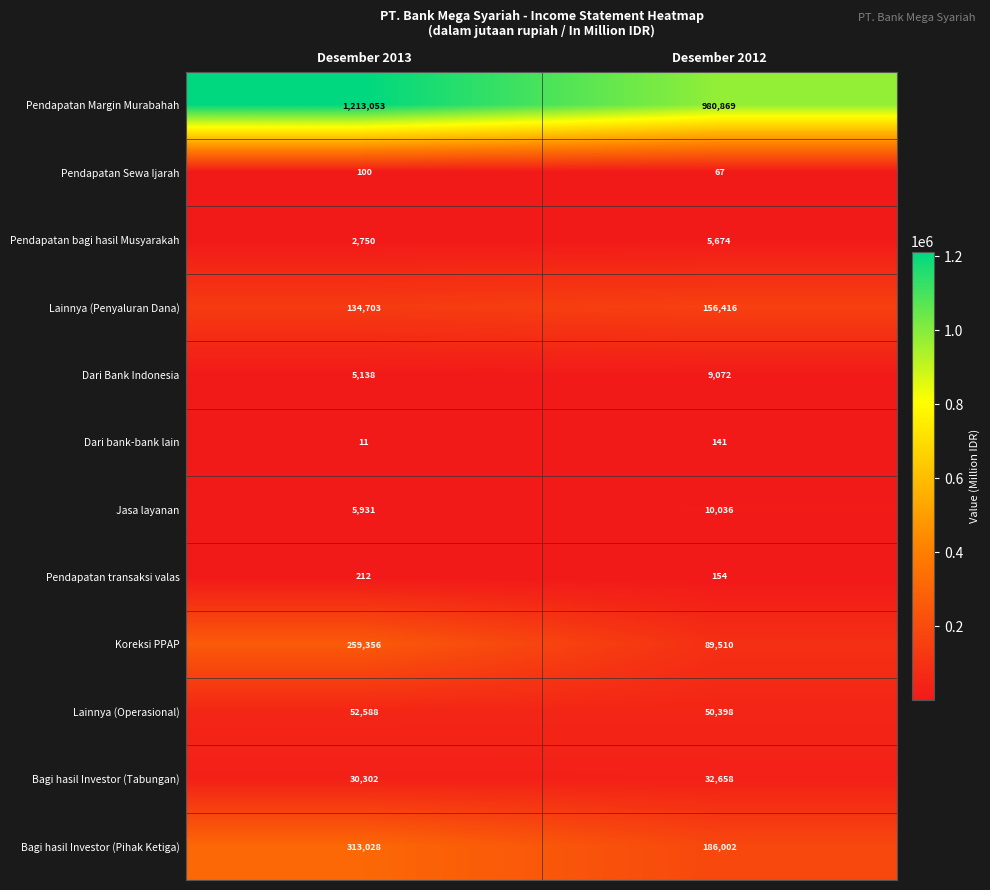

At which label is Pendapatan Sewa Ijarah closest to 83?

Desember 2012